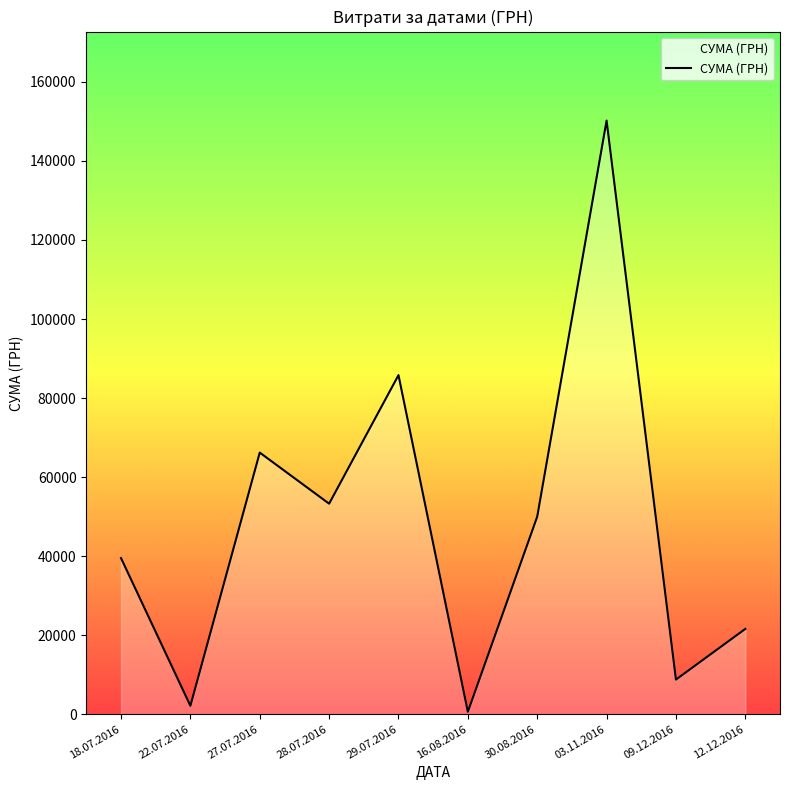

Approximately how many times larger is the value at 09.12.2016 compared to 28.07.2016?

0.2